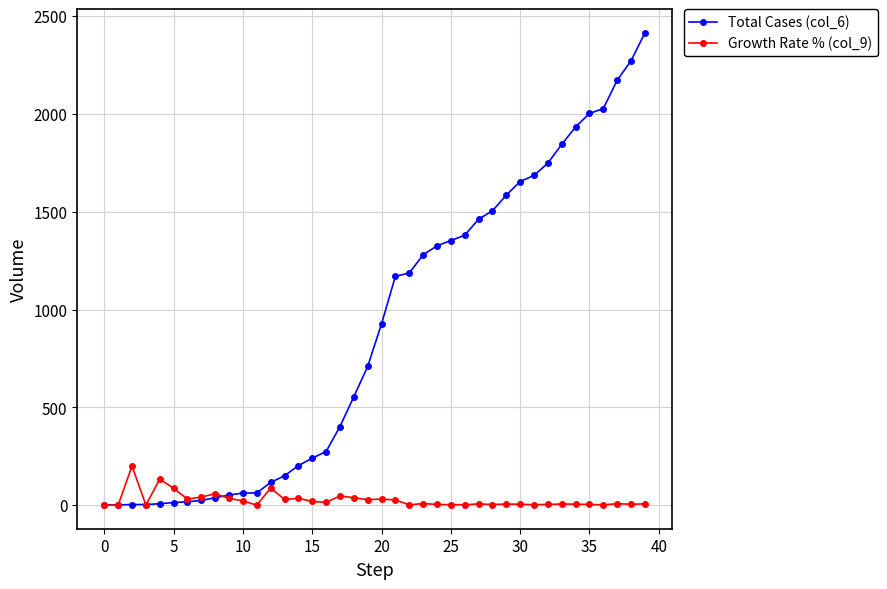

List the series in order of their peak value, lowest first.

Growth Rate % (col_9), Total Cases (col_6)